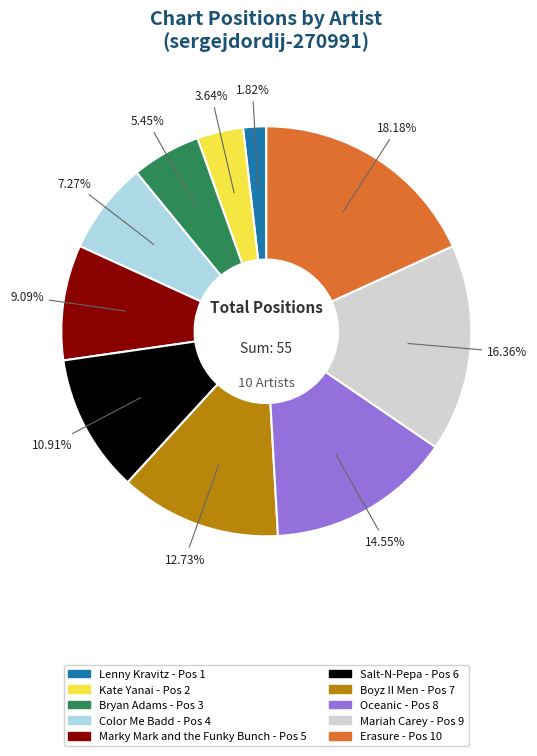

What is the ratio of the value at Lenny Kravitz to the value at Mariah Carey?

0.1